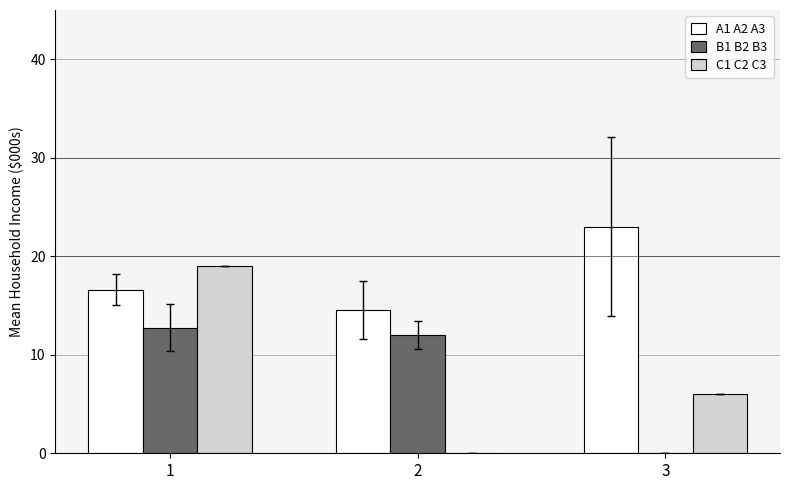

Which series changed the most between 1 and 3?

C1 C2 C3